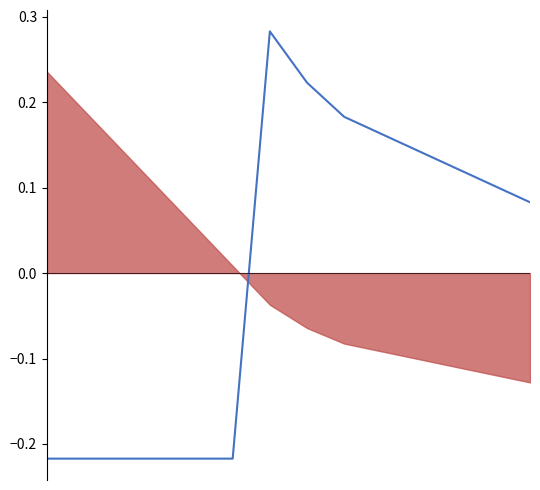

What is the difference between the maximum and minimum values?

0.5